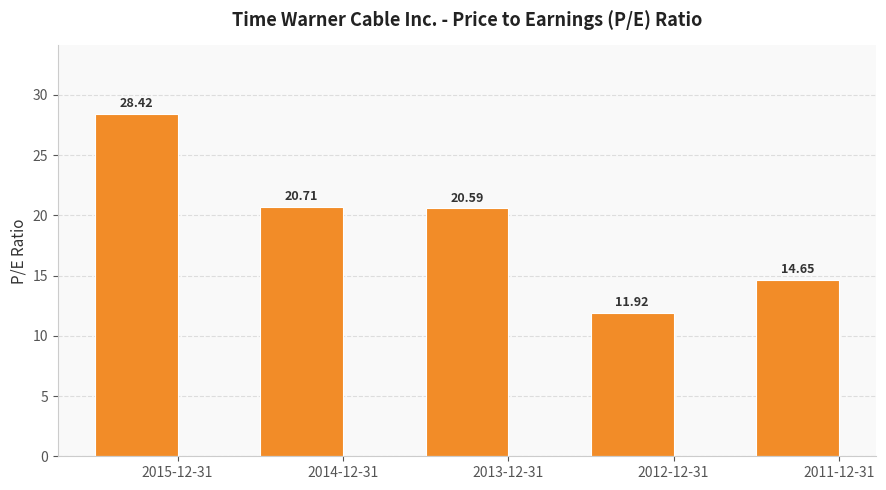

List the labels in order of value, smallest first.

2012-12-31, 2011-12-31, 2013-12-31, 2014-12-31, 2015-12-31